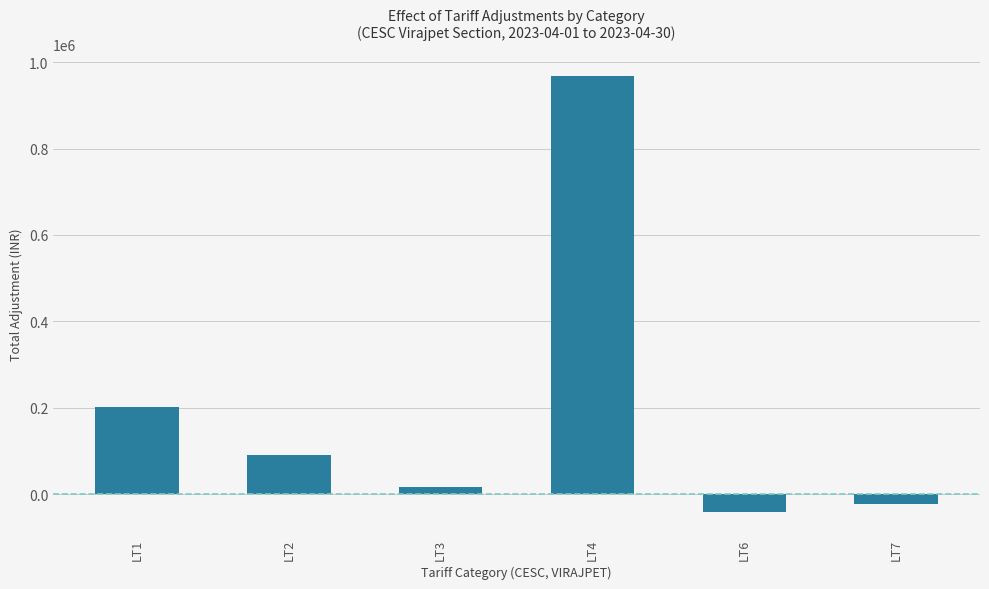

Reading left to right, list all the values displayed in this chart.

LT1=202493.8	LT2=91003.4	LT3=17072.2	LT4=969103.2	LT6=-42125.0	LT7=-22829.5